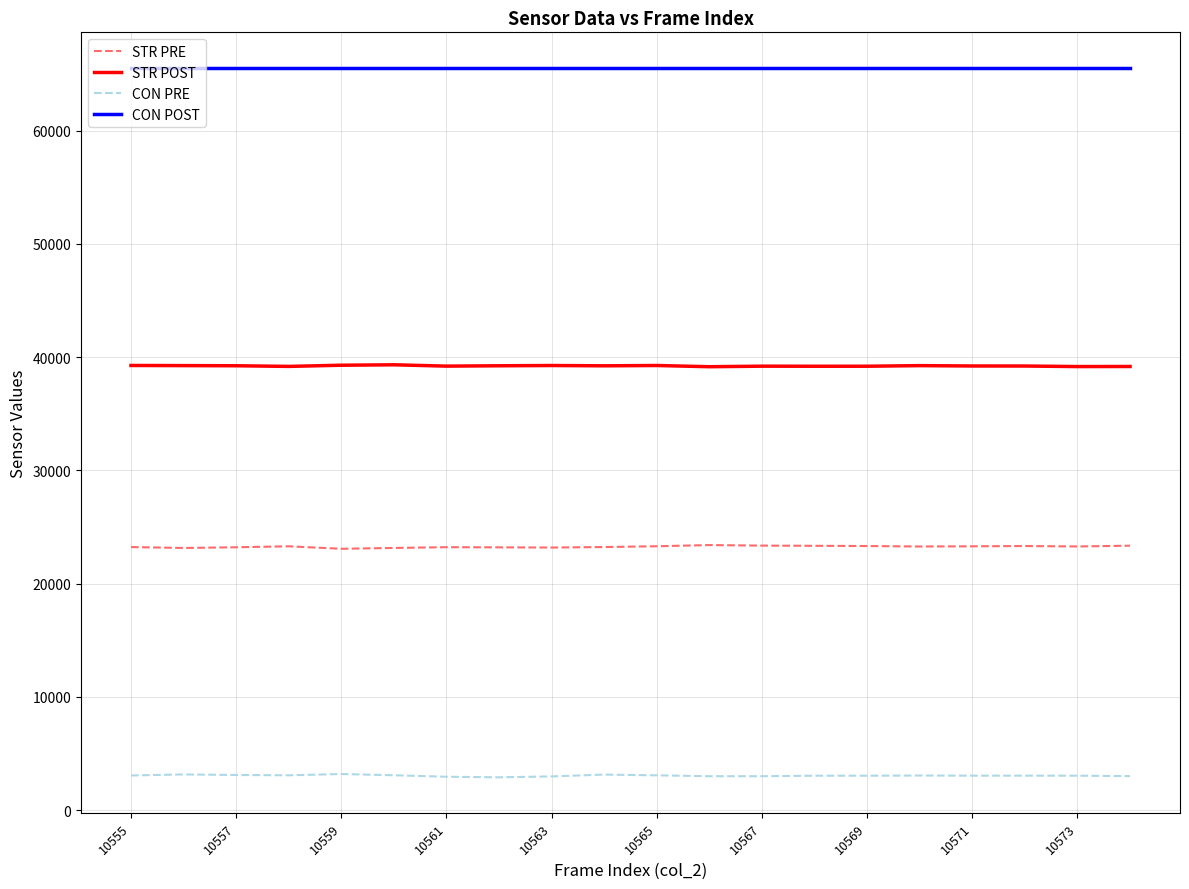

List the series in order of their peak value, lowest first.

CON PRE, STR PRE, STR POST, CON POST